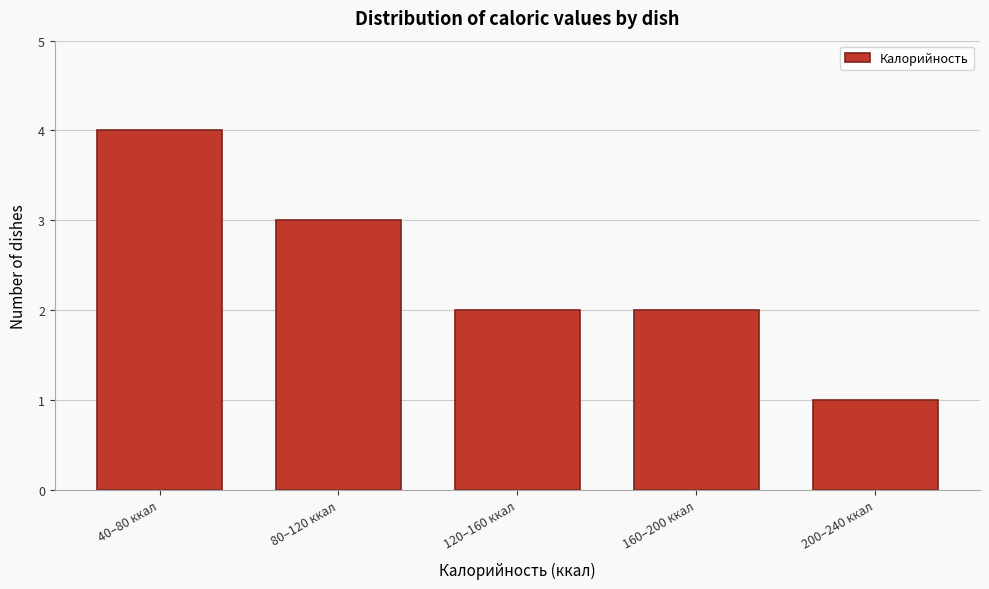

Reading left to right, extract all data points from this chart.

4	3	2	2	1